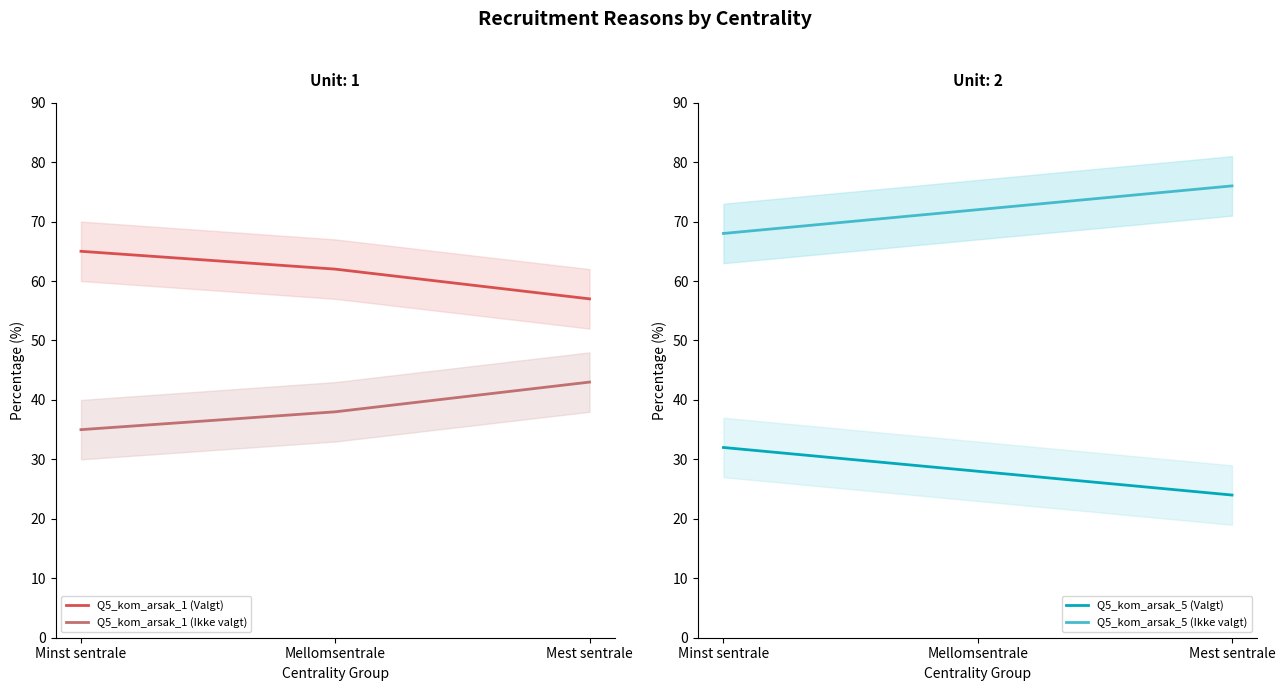

What is the value of the Q5_kom_arsak_1 (Valgt) point at the 2nd from the left?

62